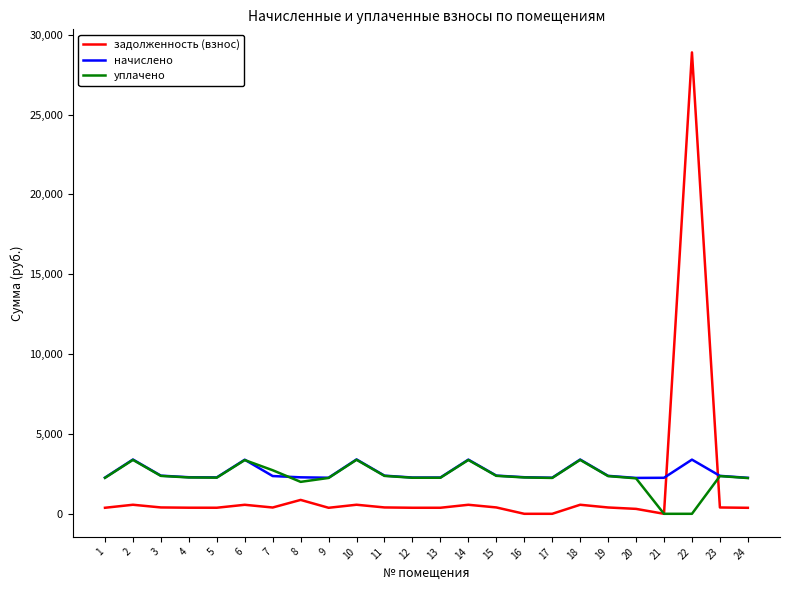

What is the maximum value shown in the chart?

28888.5